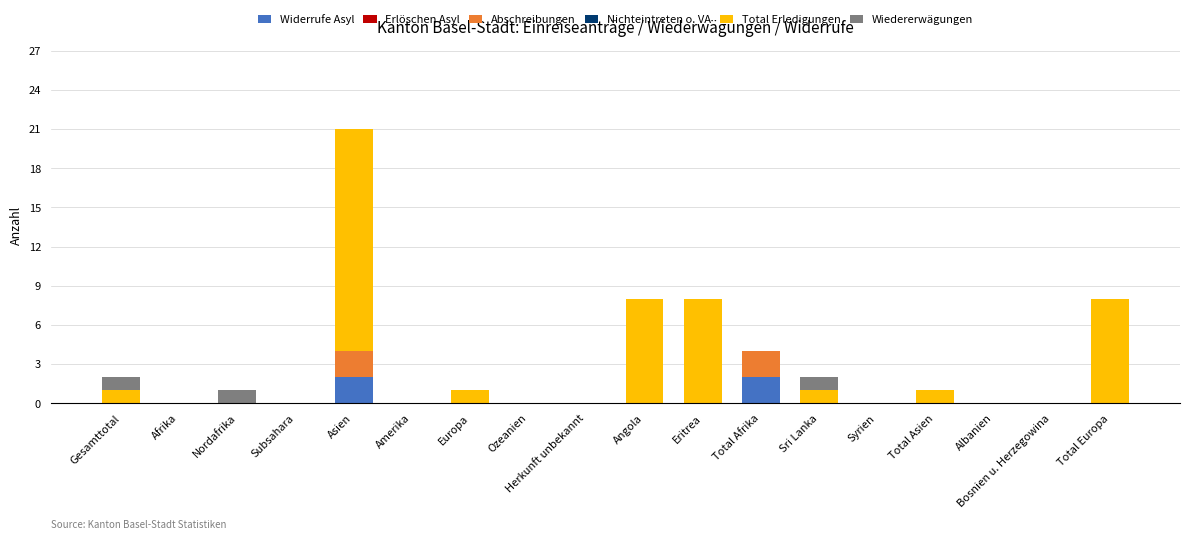

Count the number of categories in the chart.

18